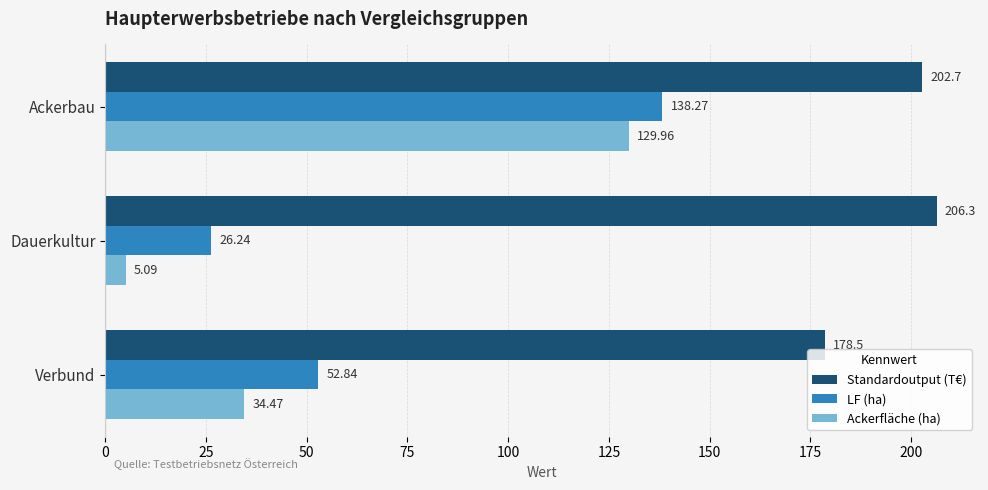

At which label is LF (ha) closest to 82?

Verbund